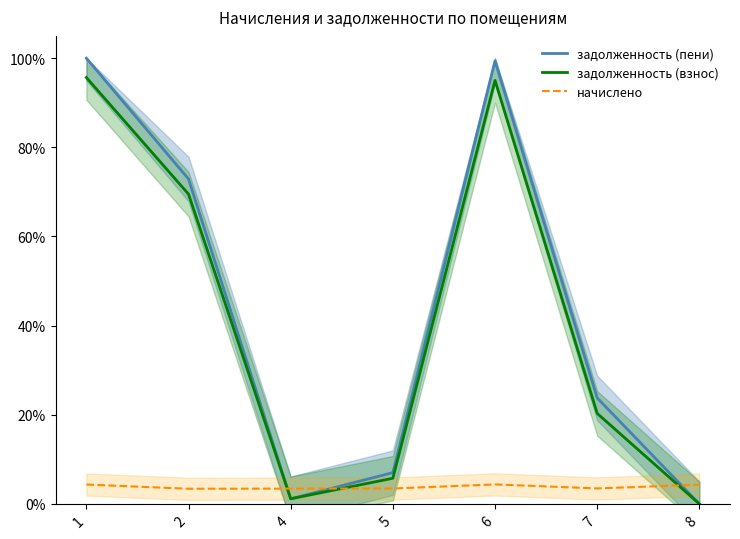

Does the chart have visible grid lines?

No